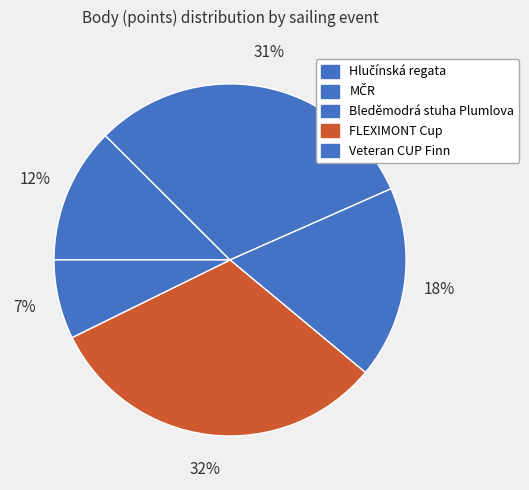

Rank the categories by value from lowest to highest.

Veteran CUP Finn, Hlučínská regata, Bleděmodrá stuha Plumlova, MČR, FLEXIMONT Cup